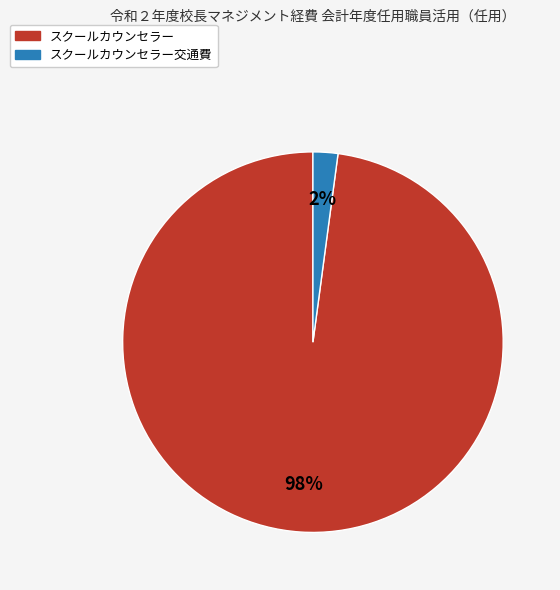

To the nearest percent, what is the difference between the largest and smallest slice percentages?

96%